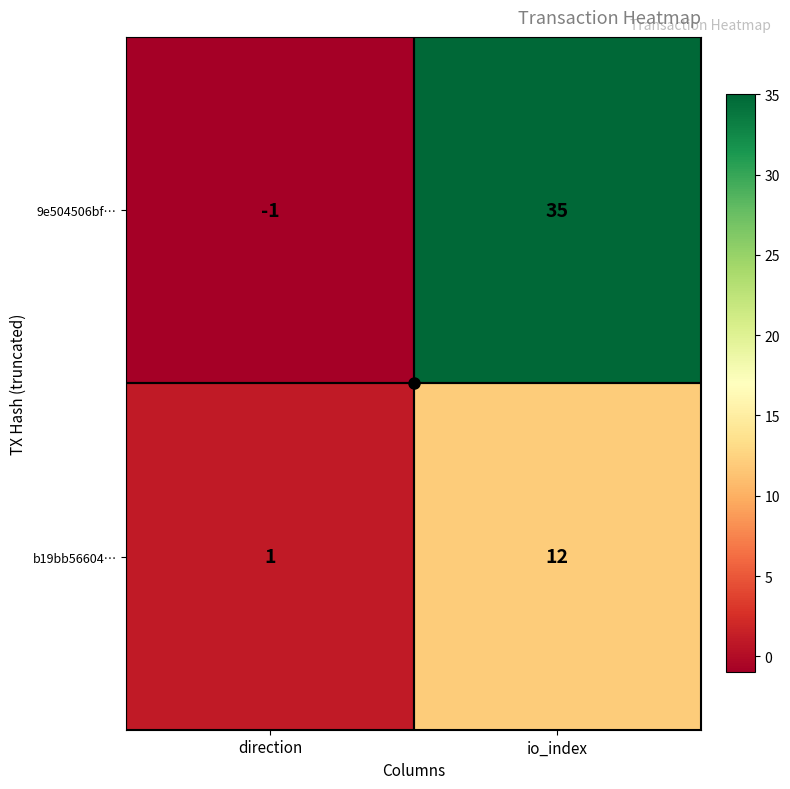

At which category does the chart reach its peak across all series?

io_index